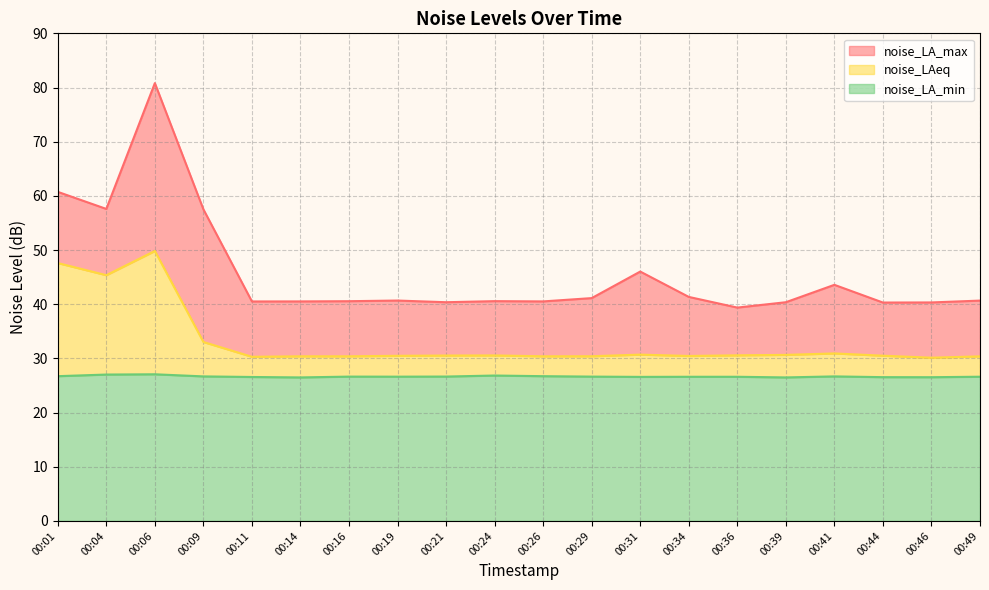

Reading right to left, extract all data points from this chart.

noise_LA_max: 00:49=40.7	00:46=40.3	00:44=40.3	00:41=43.6	00:39=40.4	00:36=39.4	00:34=41.4	00:31=46.0	00:29=41.1	00:26=40.5	00:24=40.6	00:21=40.4	00:19=40.7	00:16=40.6	00:14=40.5	00:11=40.5	00:09=57.5	00:06=80.8	00:04=57.6	00:01=60.7
noise_LAeq: 00:49=30.4	00:46=30.1	00:44=30.5	00:41=30.9	00:39=30.6	00:36=30.6	00:34=30.4	00:31=30.7	00:29=30.4	00:26=30.4	00:24=30.6	00:21=30.5	00:19=30.5	00:16=30.4	00:14=30.4	00:11=30.3	00:09=33.0	00:06=49.8	00:04=45.4	00:01=47.6
noise_LA_min: 00:49=26.6	00:46=26.5	00:44=26.5	00:41=26.7	00:39=26.5	00:36=26.6	00:34=26.6	00:31=26.6	00:29=26.6	00:26=26.7	00:24=26.8	00:21=26.6	00:19=26.6	00:16=26.6	00:14=26.5	00:11=26.6	00:09=26.7	00:06=27.1	00:04=27.0	00:01=26.7